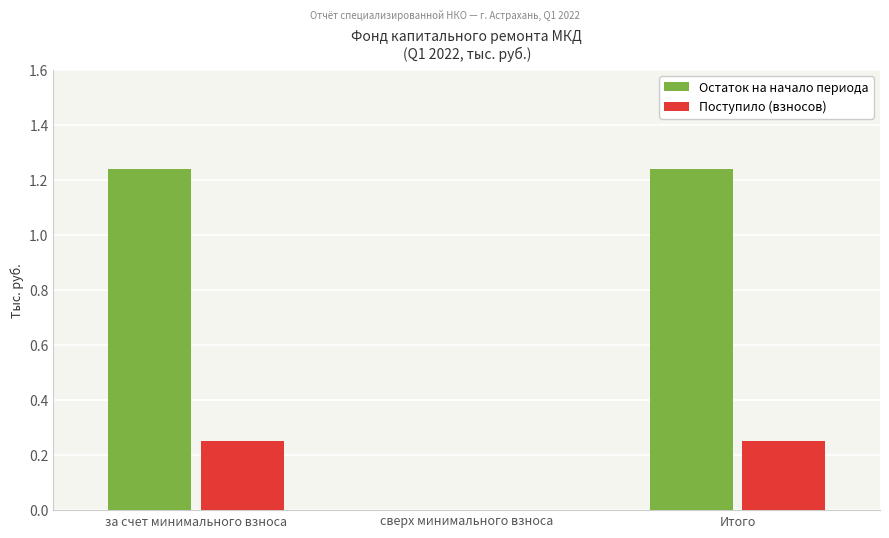

How many data points in Остаток на начало периода are above 1?

2